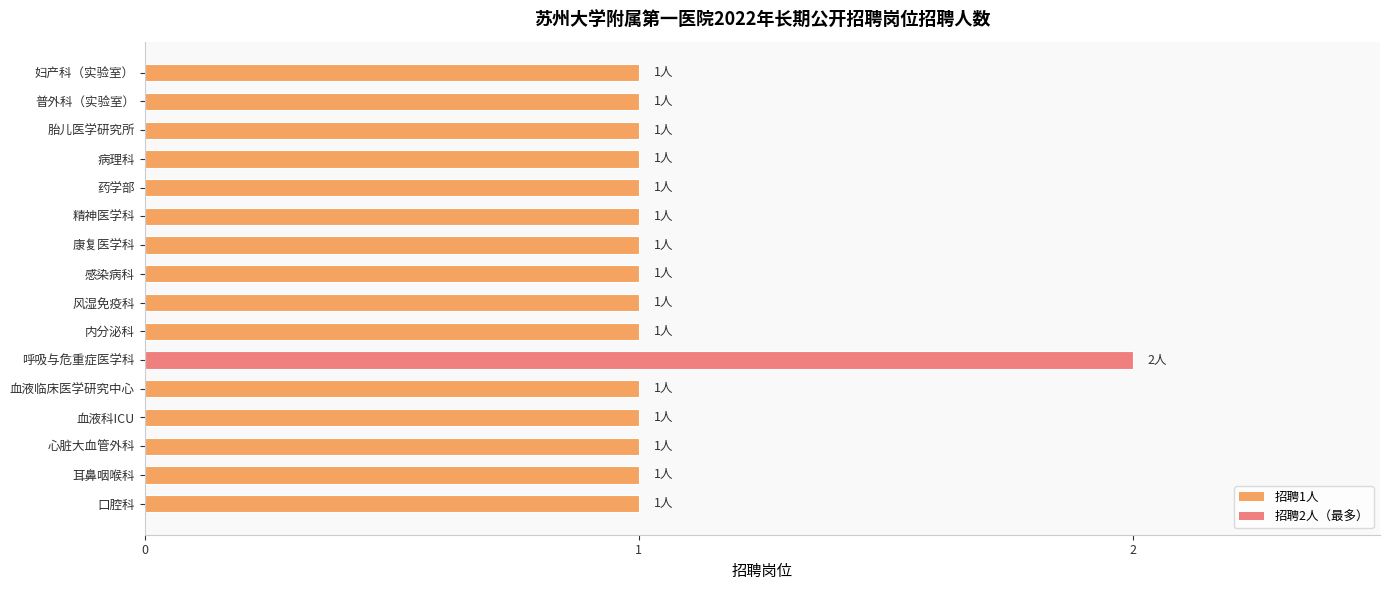

What is the sum of all values?

17